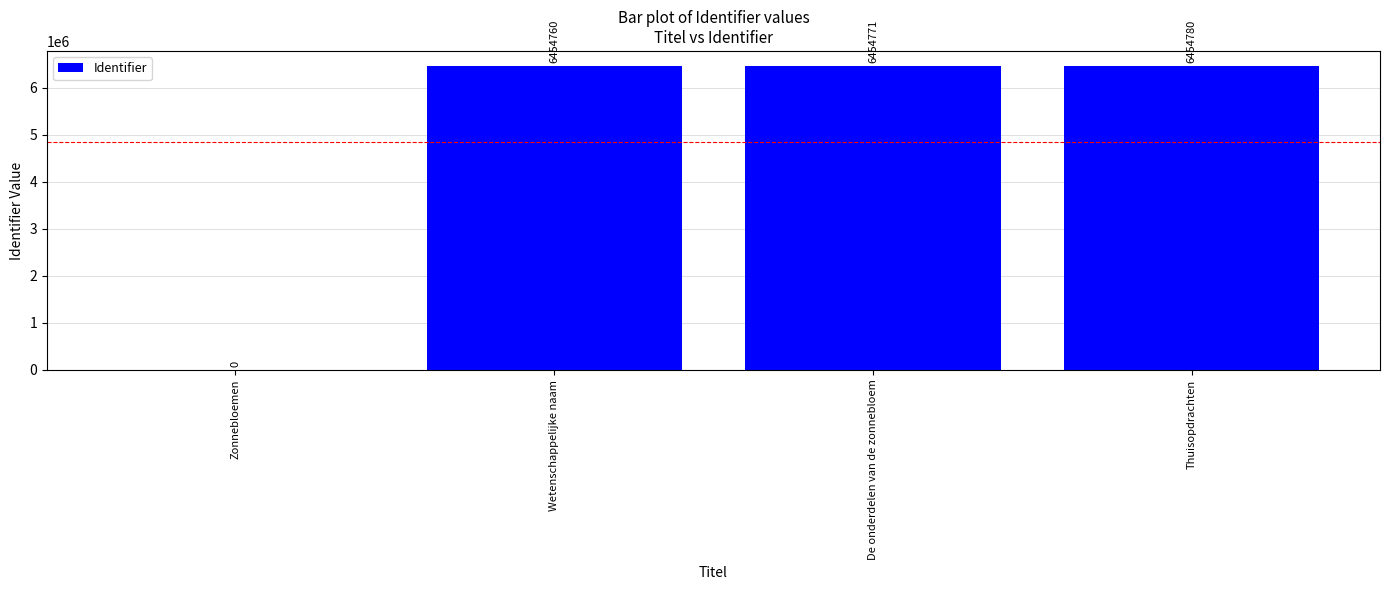

Reading left to right, list all the values displayed in this chart.

0	6454760	6454771	6454780